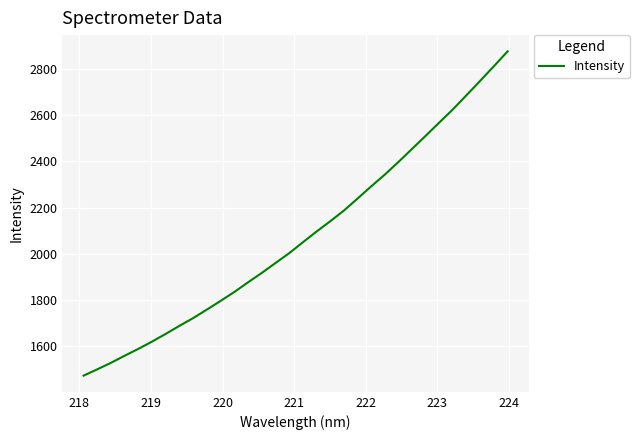

What is the maximum value shown in the chart?

2876.0